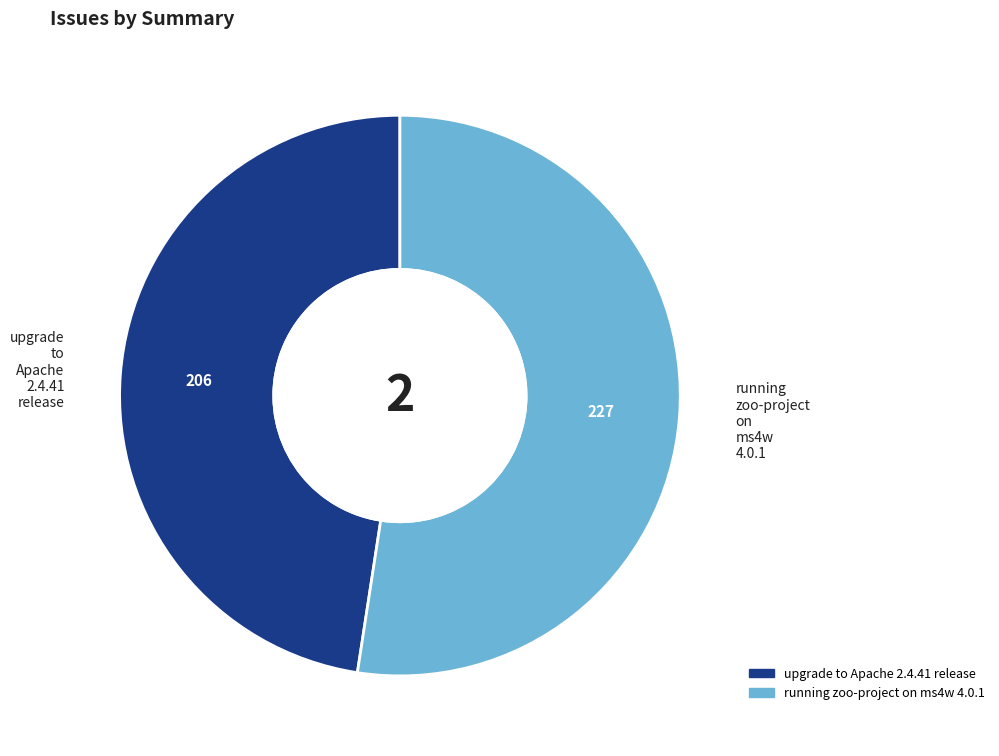

Which slice represents more than half of the pie?

running zoo-project on ms4w 4.0.1